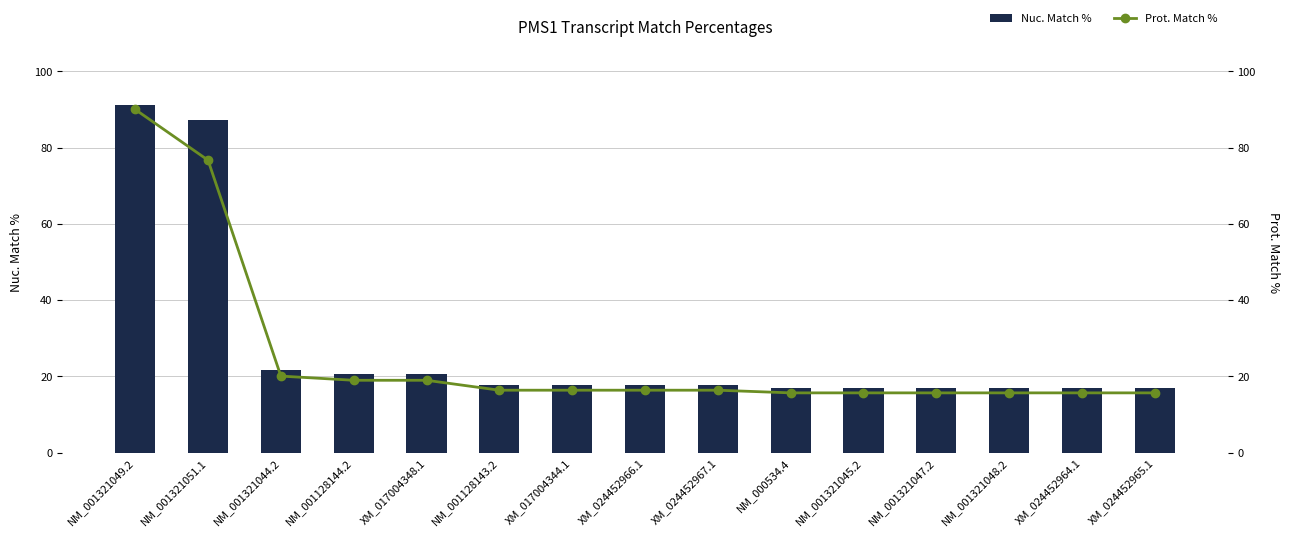

What is the minimum value for Nuc. Match %?

17.0